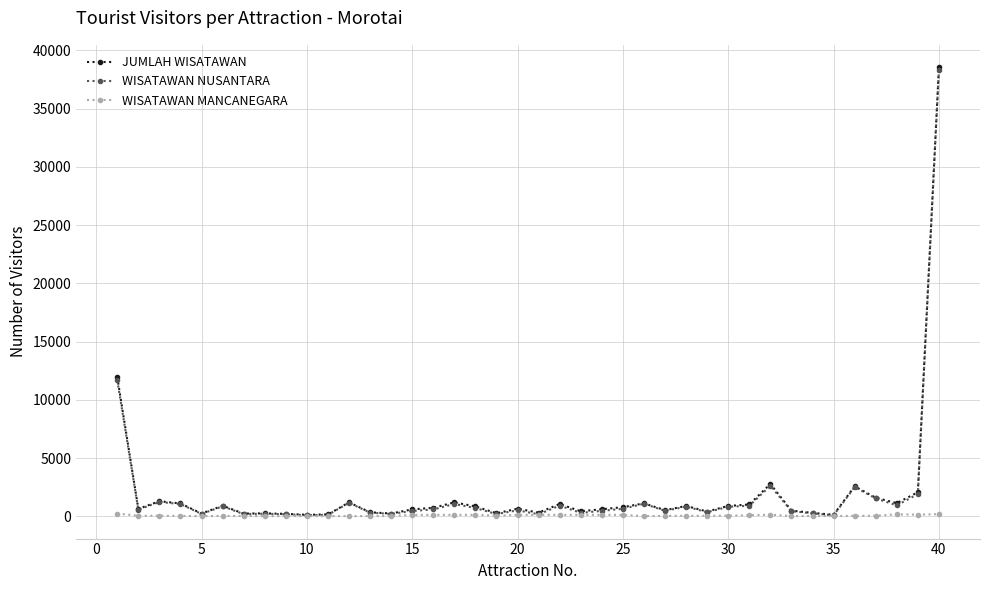

True or false: JUMLAH WISATAWAN has more than 2 interior local peaks.

True